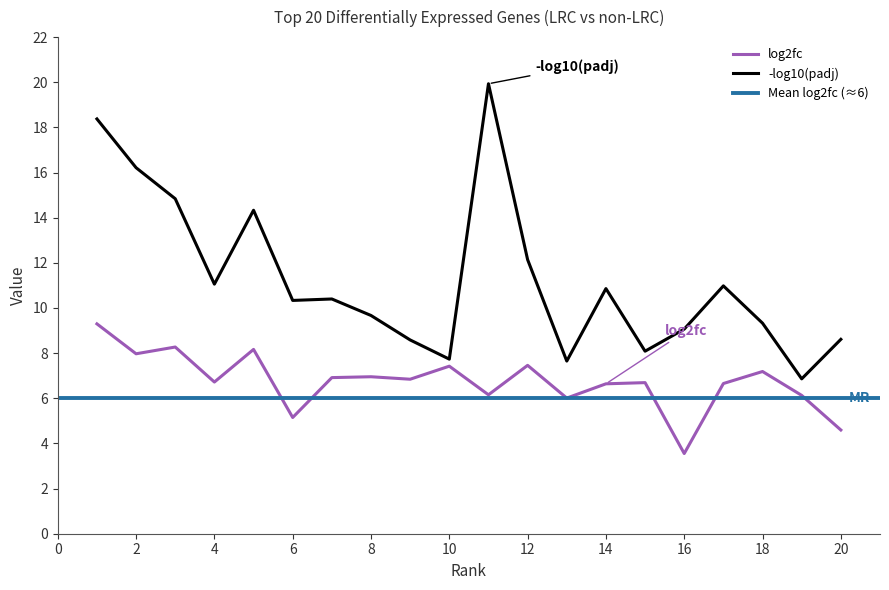

Reading left to right, extract all data points from this chart.

log2fc: 9.3	8.0	8.3	6.7	8.2	5.1	6.9	7.0	6.8	7.4	6.2	7.5	6.0	6.6	6.7	3.6	6.7	7.2	6.1	4.6
neg_log10_padj: 18.4	16.2	14.8	11.1	14.3	10.3	10.4	9.7	8.6	7.7	19.9	12.1	7.6	10.9	8.1	9.1	11.0	9.3	6.9	8.6